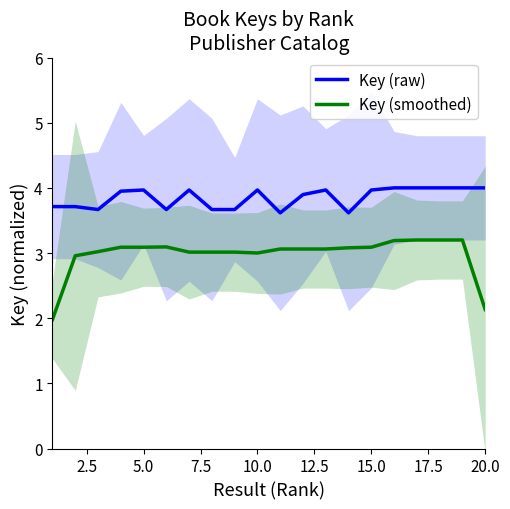

Reading left to right, what are all the values shown in this chart?

Key (raw): 3.7	3.7	3.7	3.9	4.0	3.7	4.0	3.7	3.7	4.0	3.6	3.9	4.0	3.6	4.0	4.0	4.0	4.0	4.0	4.0
Key (smoothed): 2.0	3.0	3.0	3.1	3.1	3.1	3.0	3.0	3.0	3.0	3.1	3.1	3.1	3.1	3.1	3.2	3.2	3.2	3.2	2.1